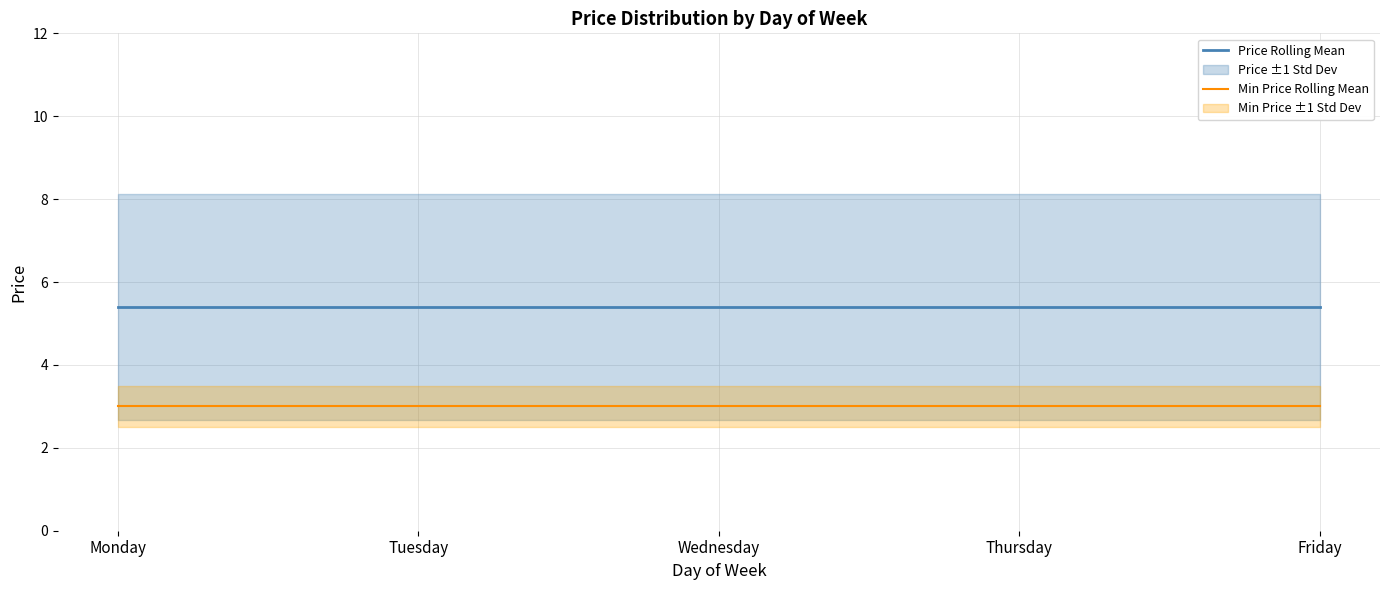

How many distinct data groups are displayed?

2